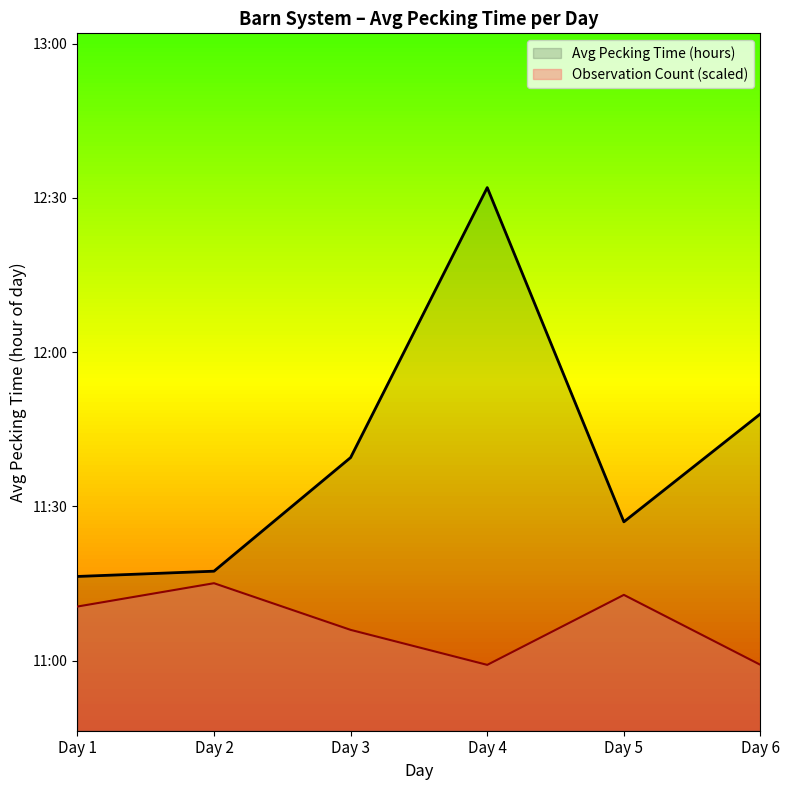

Where is the first local maximum?

Day 4